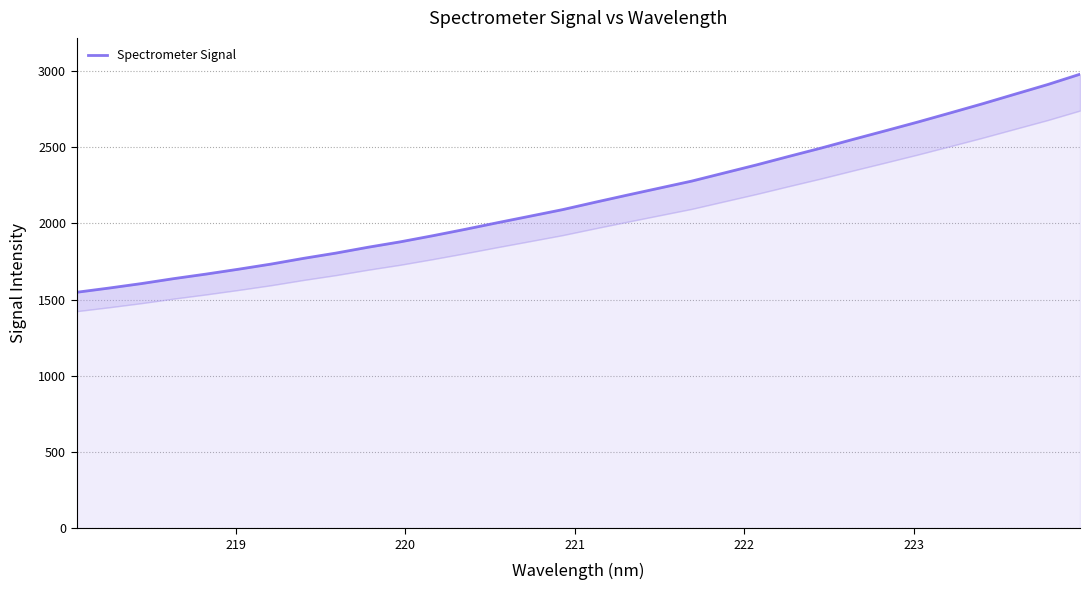

Does the chart have visible grid lines?

Yes